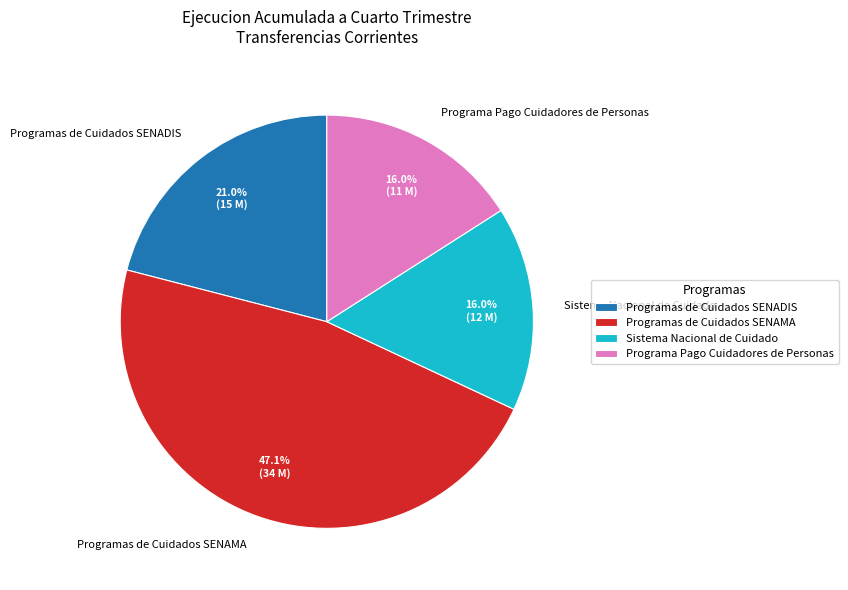

Approximately how many times larger is the value at Programas de Cuidados SENAMA compared to Programas de Cuidados SENADIS?

2.2